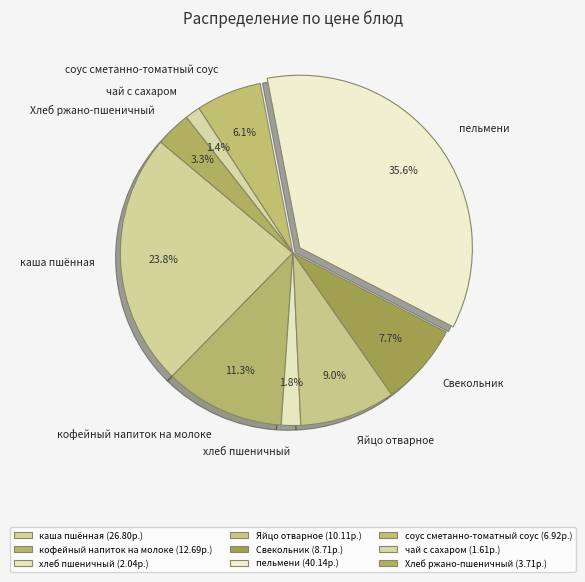

Between пельмени and кофейный напиток на молоке, which is larger?

пельмени